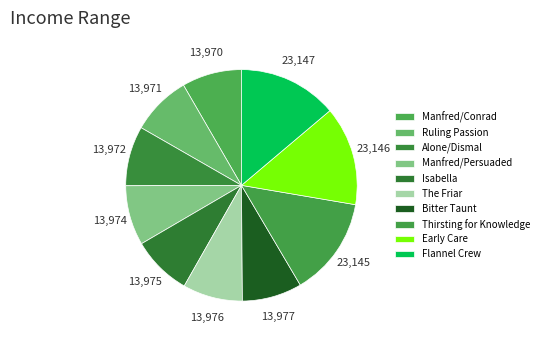

Is it true that Ruling Passion is 1% of the pie?

False